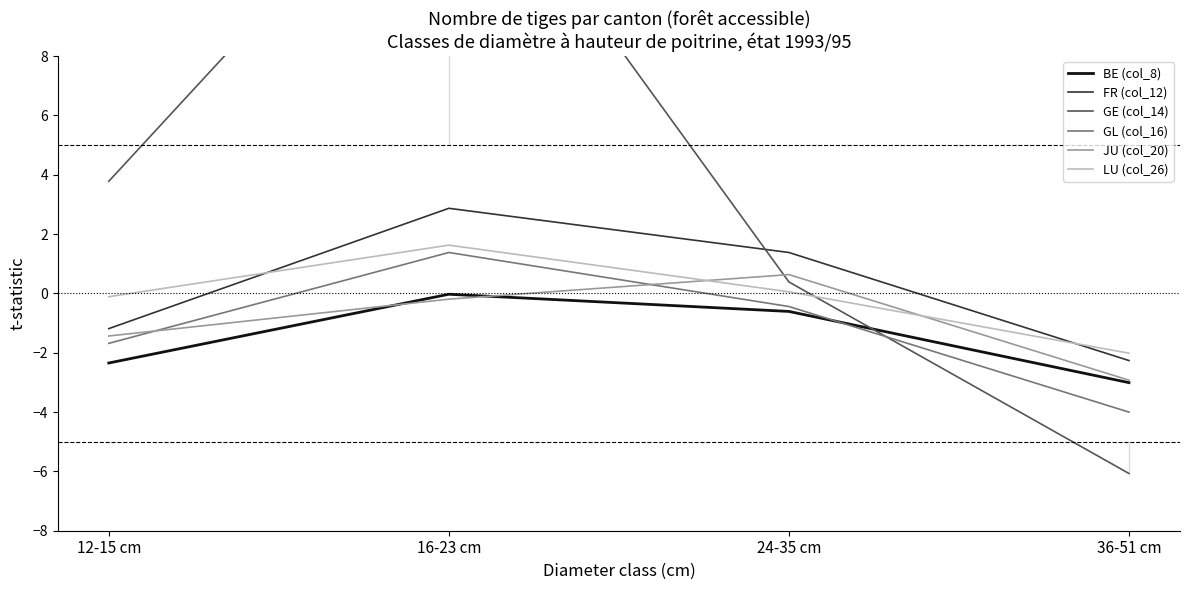

Reading left to right, extract all data points from this chart.

BE (col_8): 12-15 cm=-2.3	16-23 cm=-0.0	24-35 cm=-0.6	36-51 cm=-3.0
FR (col_12): 12-15 cm=-1.2	16-23 cm=2.9	24-35 cm=1.4	36-51 cm=-2.3
GE (col_14): 12-15 cm=3.8	16-23 cm=16.2	24-35 cm=0.4	36-51 cm=-6.1
GL (col_16): 12-15 cm=-1.7	16-23 cm=1.4	24-35 cm=-0.4	36-51 cm=-4.0
JU (col_20): 12-15 cm=-1.4	16-23 cm=-0.2	24-35 cm=0.6	36-51 cm=-2.9
LU (col_26): 12-15 cm=-0.1	16-23 cm=1.6	24-35 cm=0.1	36-51 cm=-2.0